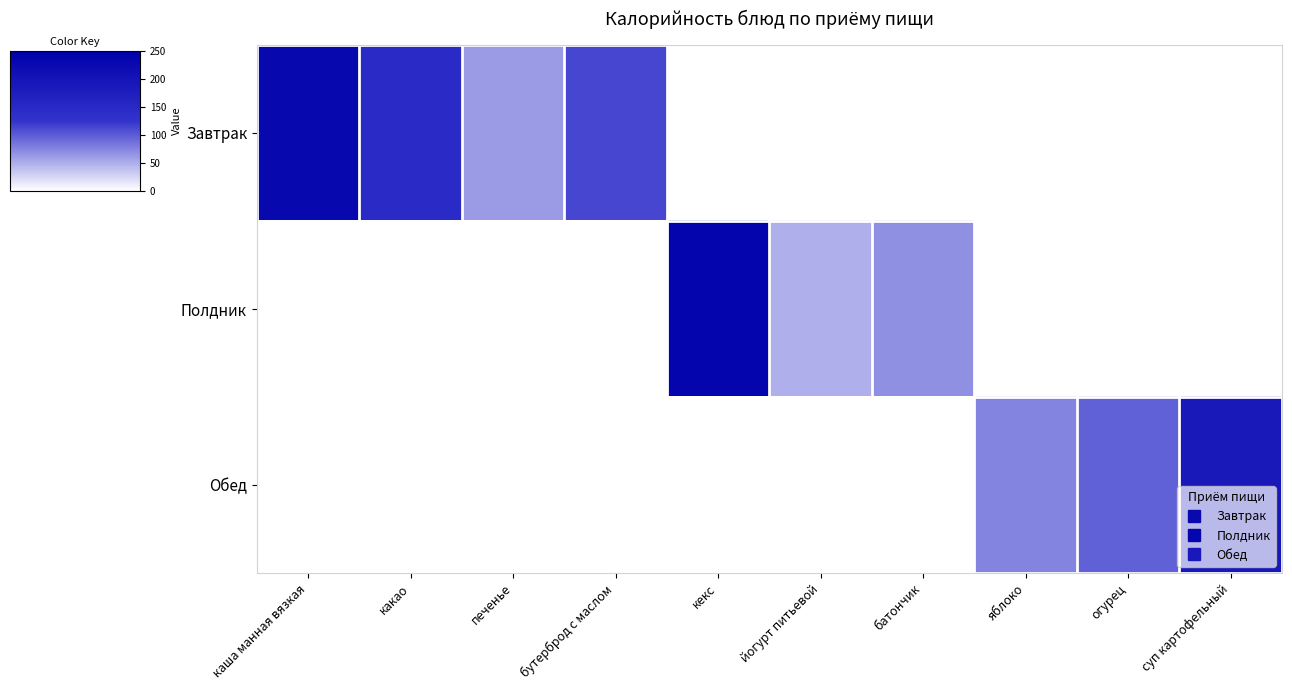

Which series changed the most between какао and кекс?

Полдник